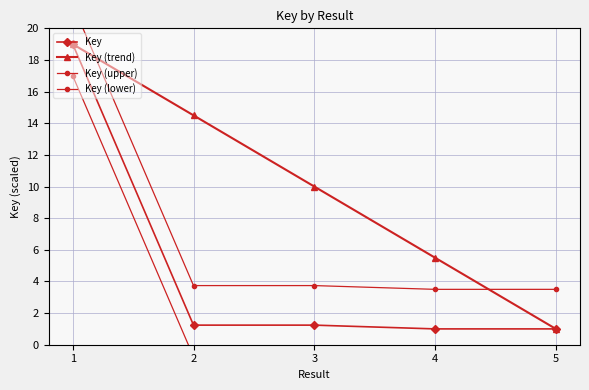

The Key (upper) series shows 31.5 at 1. True or false?

False